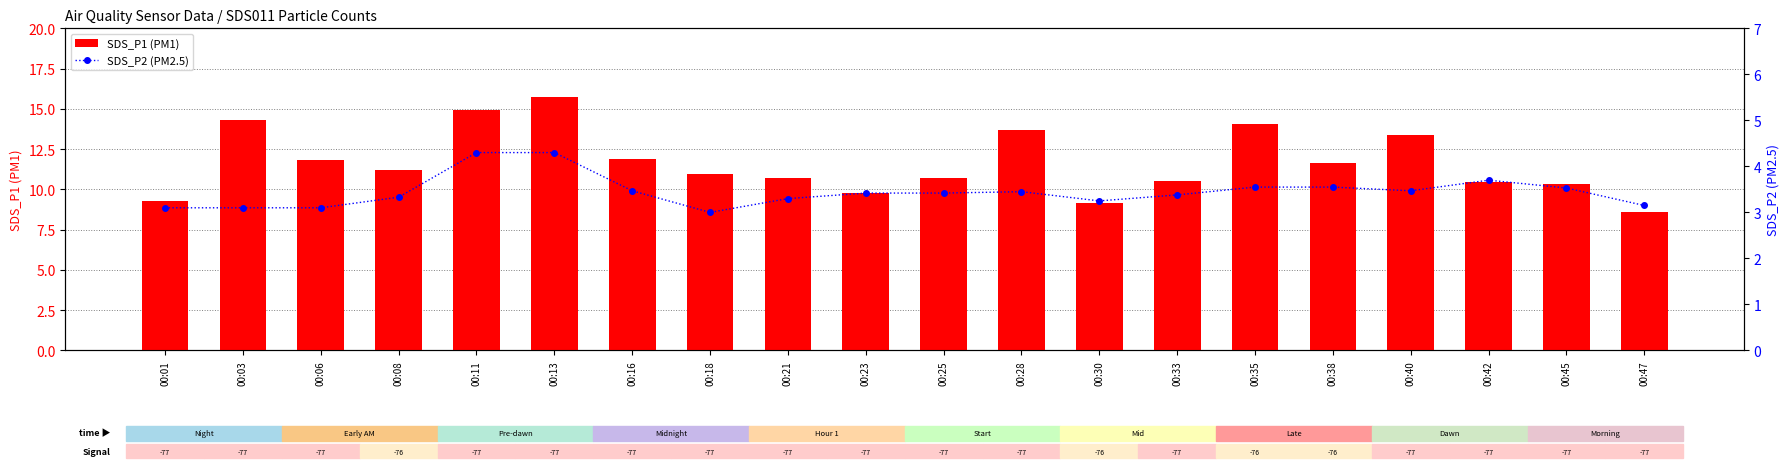

Read the SDS_P1 (PM1) value at 00:40.

13.4